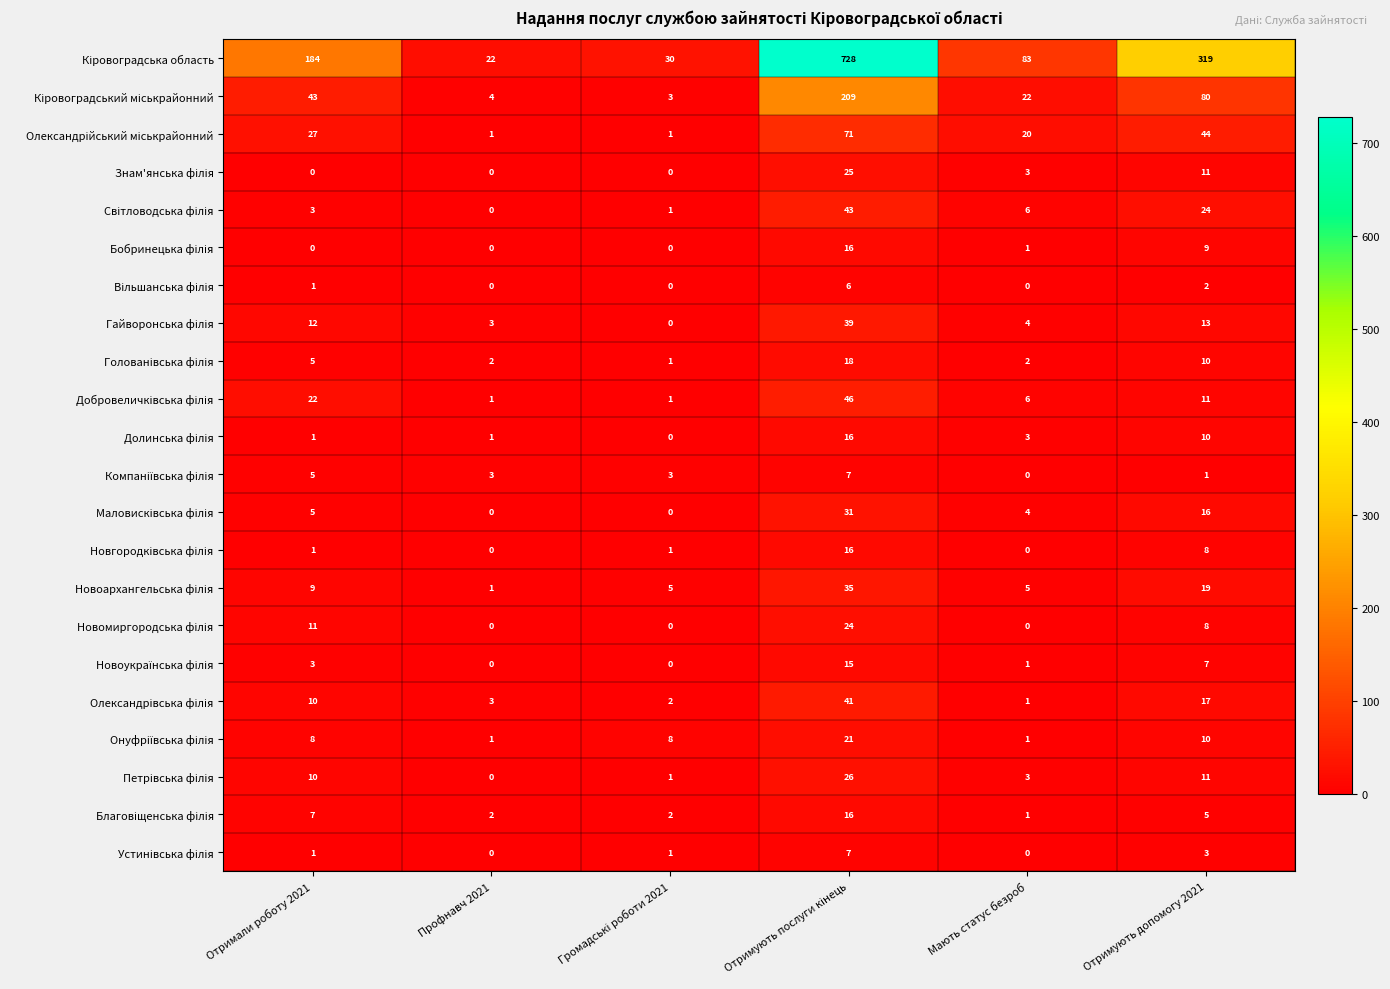

At how many categories does at least one series exceed 611?

1